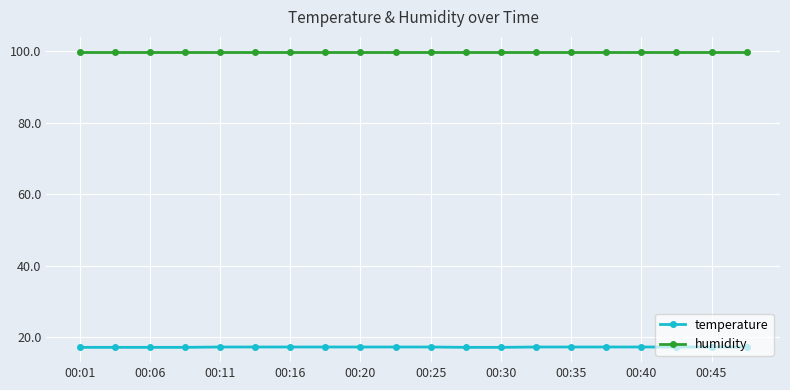

What is the value of the humidity point at the 20th from the left?

99.9